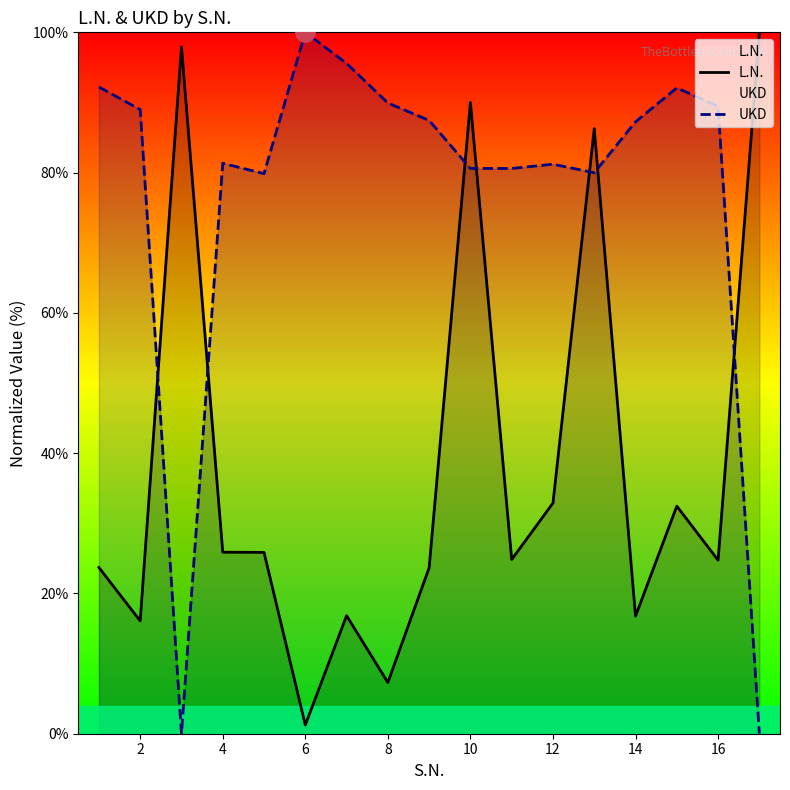

Which series ends up on top after the final intersection of UKD and L.N.?

L.N.